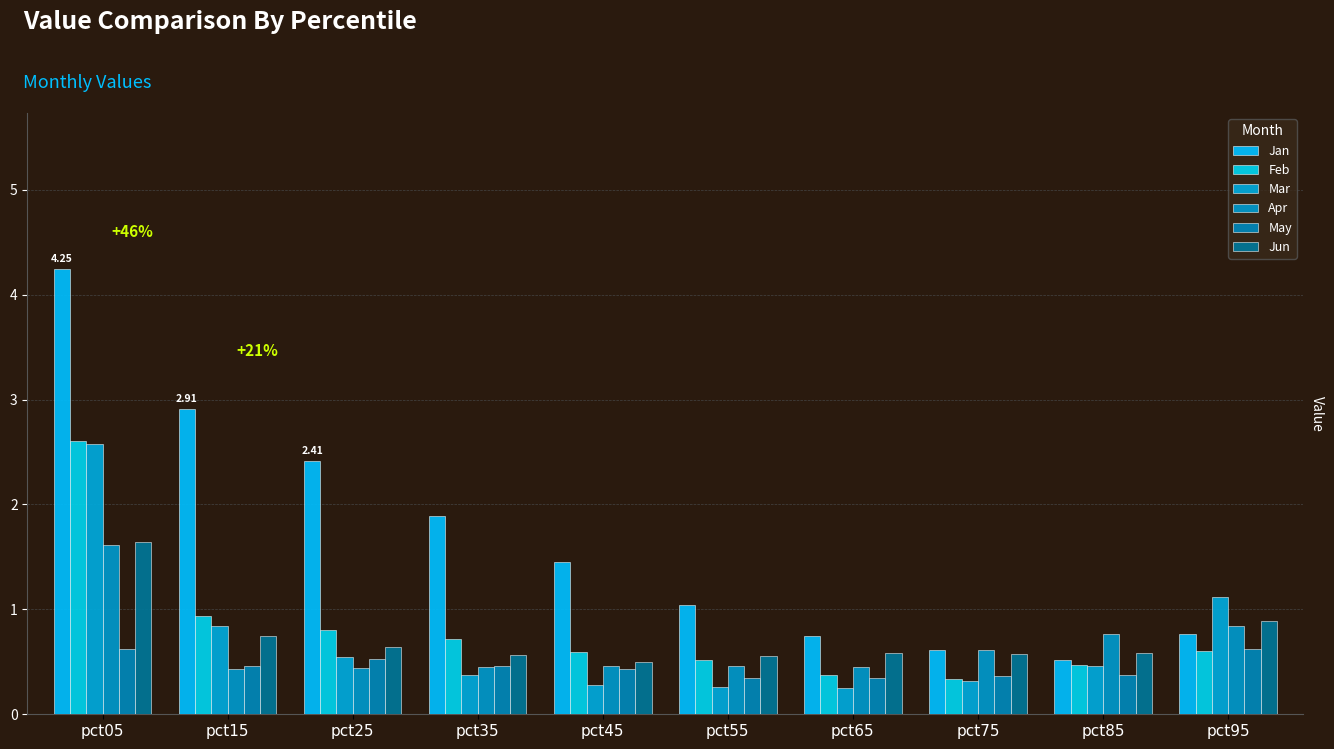

What is the spread (max minus min) of values at pct95?

0.5